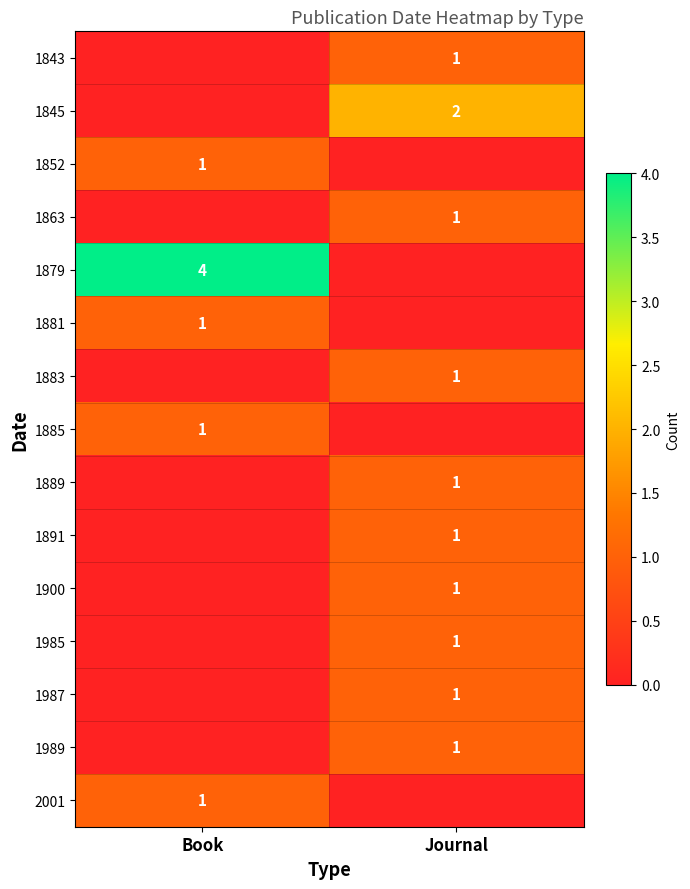

What is the difference between the highest and lowest values at Journal?

2